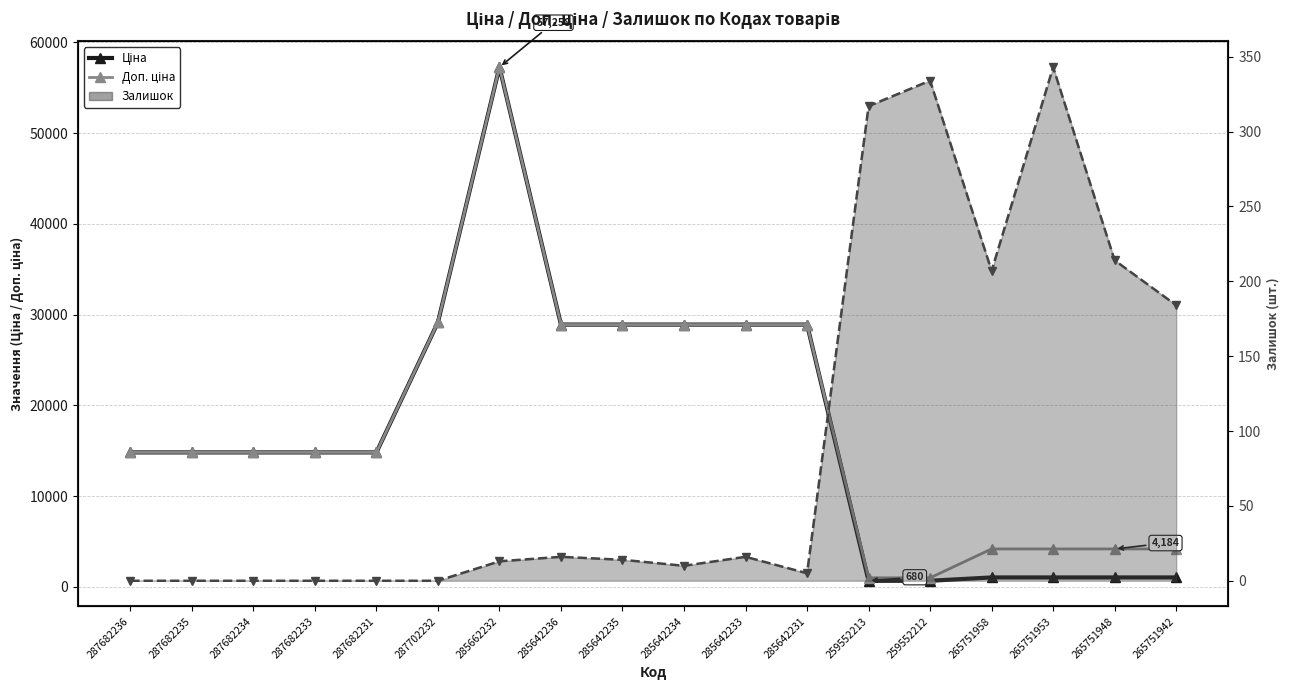

At which label does Залишок reach its minimum?

287682236